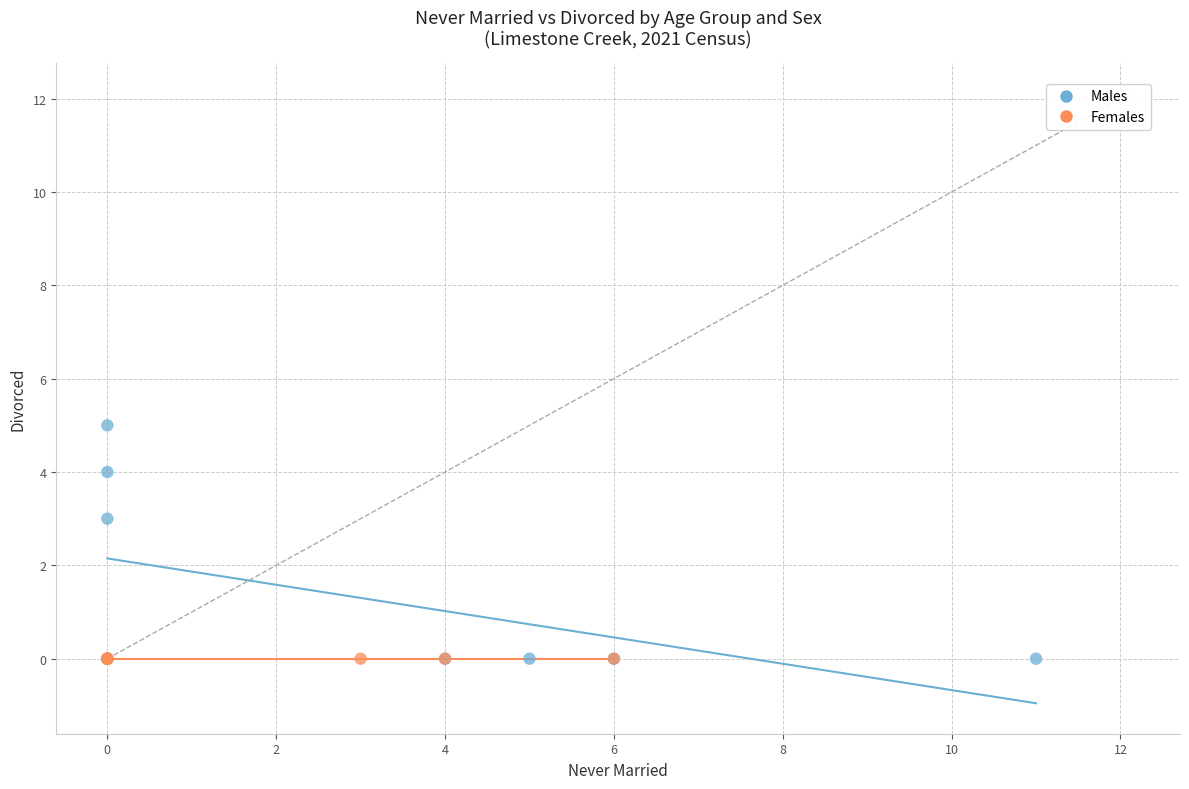

What are all the series names shown in the legend?

Males, Females